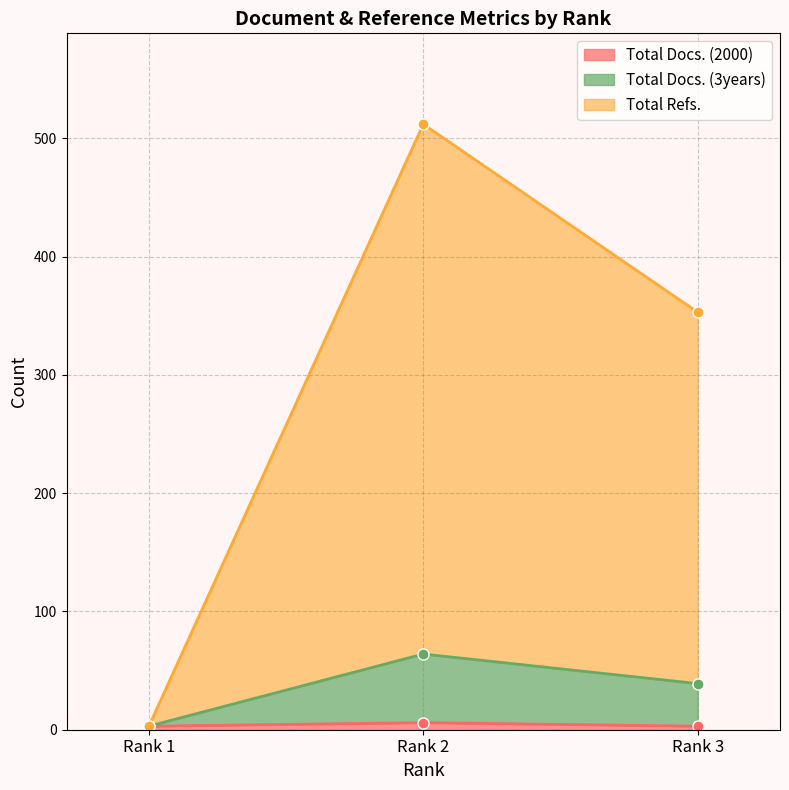

What is the smallest value displayed?

3